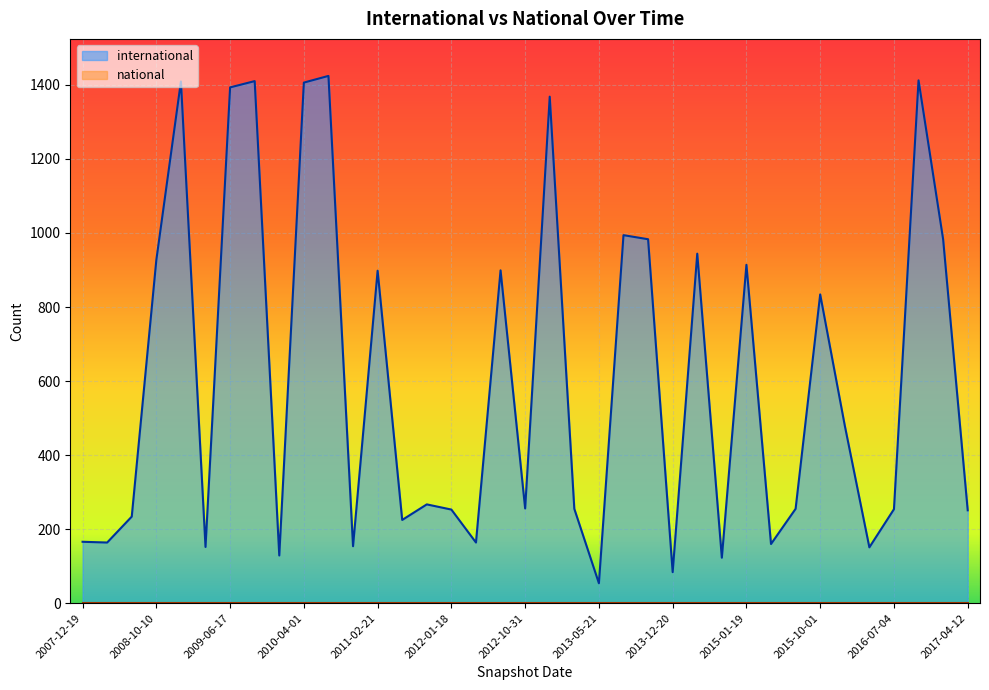

How many values are below 256?

18